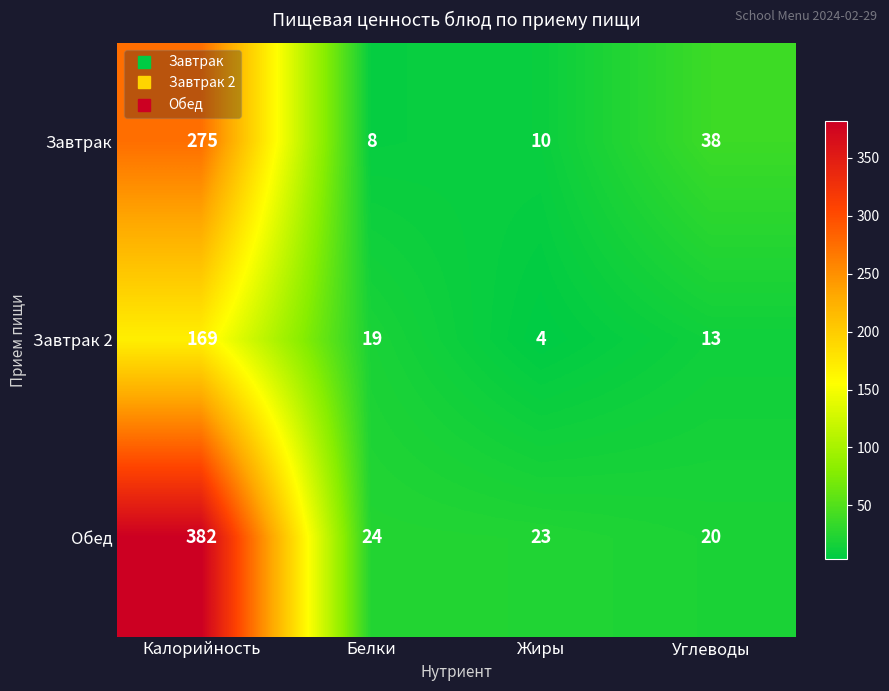

Which series changed the most between Белки and Углеводы?

Завтрак